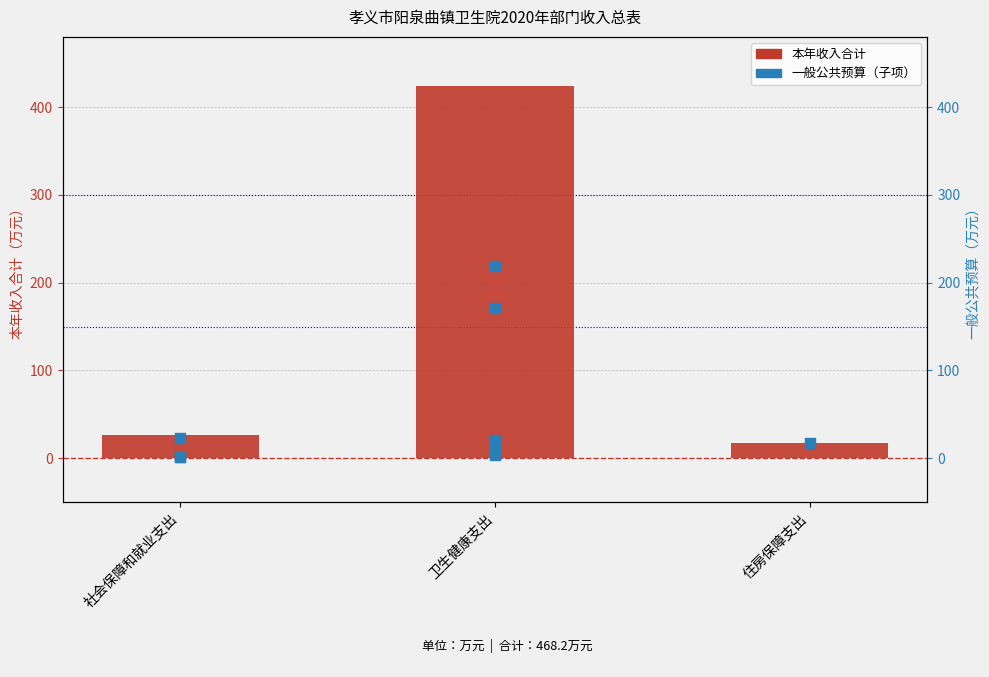

Which has a higher value, 住房保障支出 or 社会保障和就业支出?

社会保障和就业支出